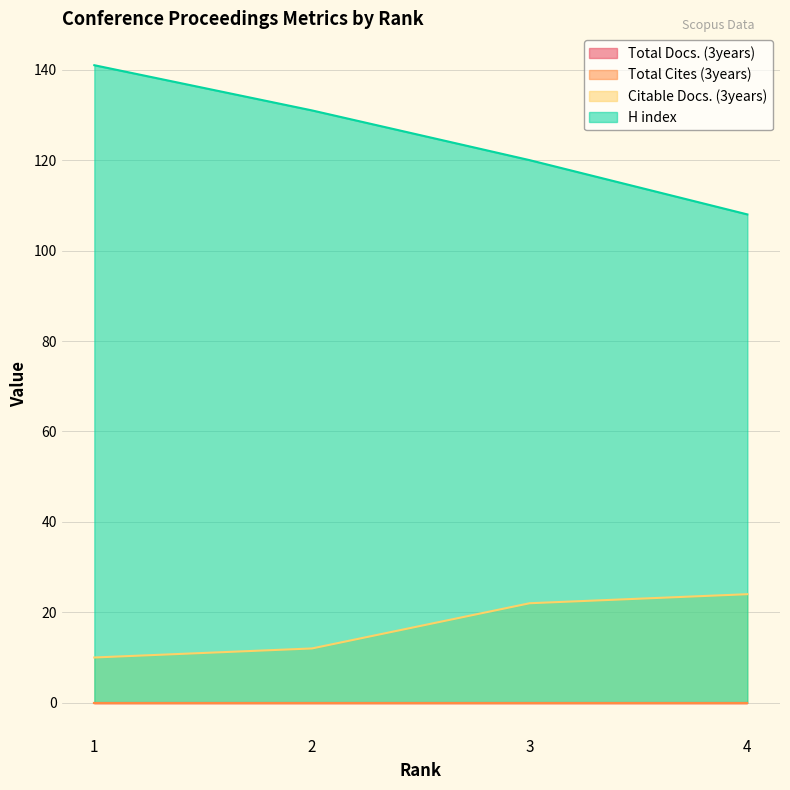

True or false: H index and Citable Docs. (3years) cross at least once.

False